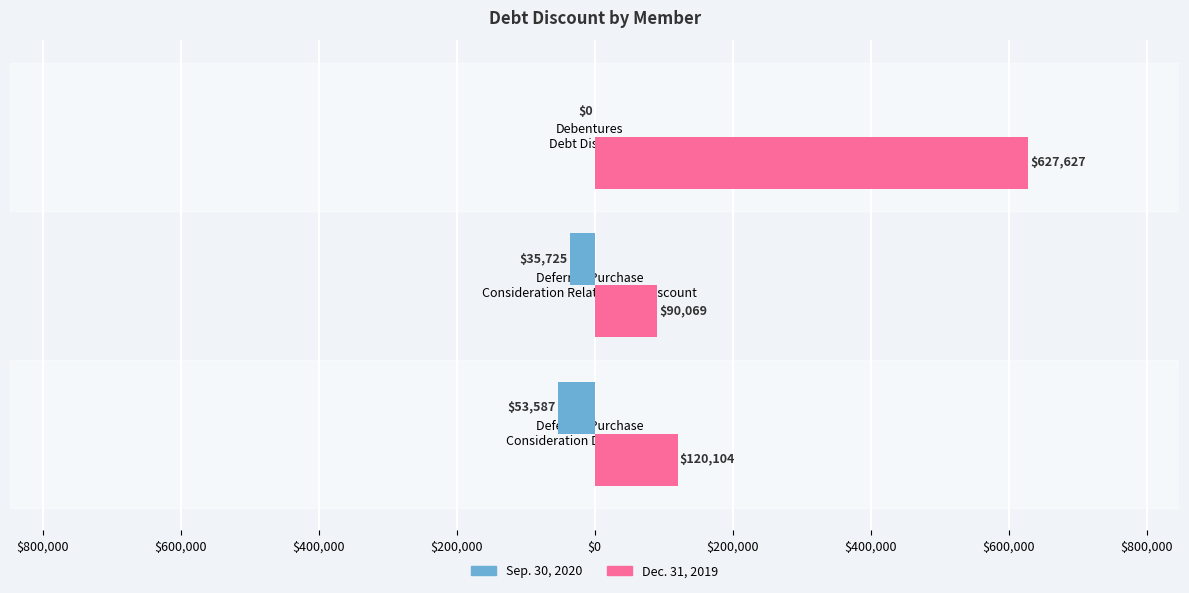

Reading right to left, what are all the values shown in this chart?

Sep. 30, 2020: 0	-35725	-53587
Dec. 31, 2019: 627627	90069	120104